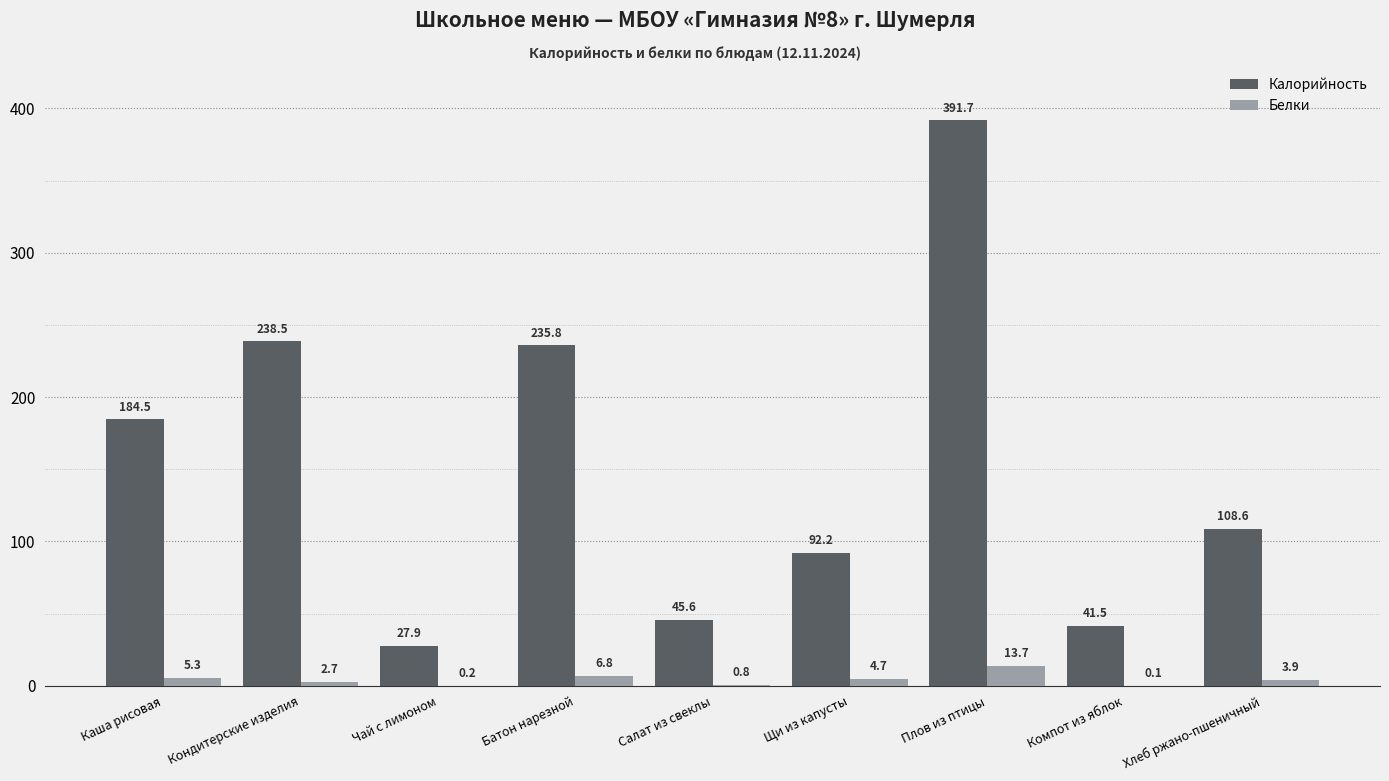

Where is Калорийность nearest to the value 209?

Каша рисовая